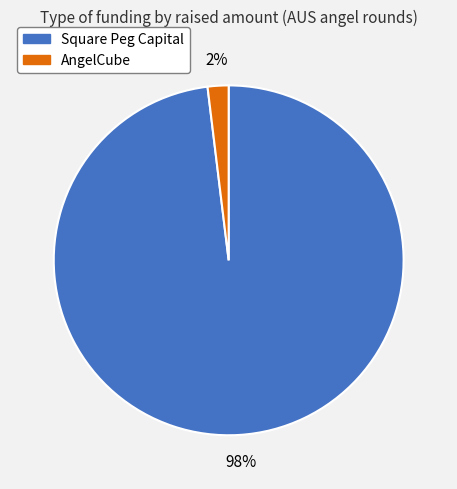

Is the sum of AngelCube and Square Peg Capital greater than half?

Yes